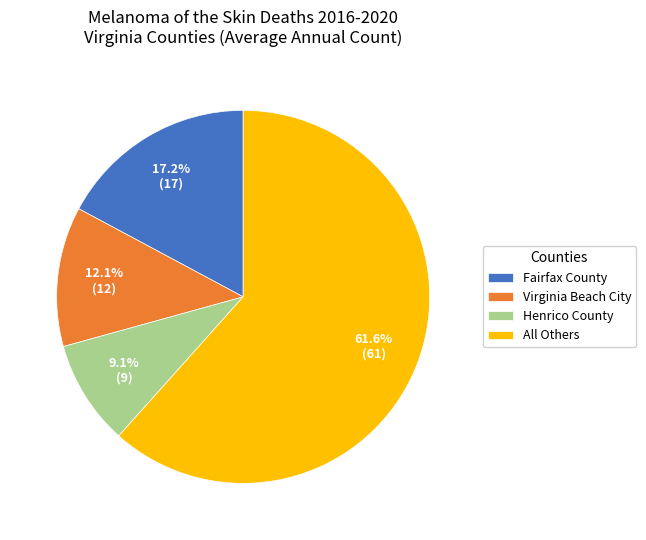

Which category has the biggest portion of the pie?

All Others